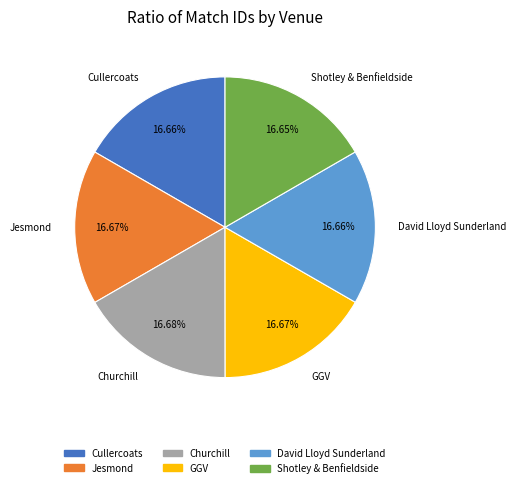

Count the number of slices in the pie.

6